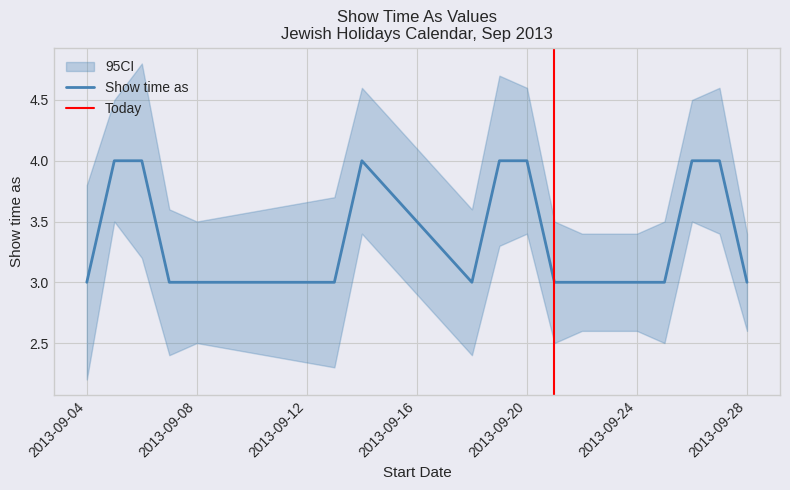

Reading right to left, extract all data points from this chart.

3	4	4	3	3	3	3	3	4	4	3	4	3	3	3	4	4	3